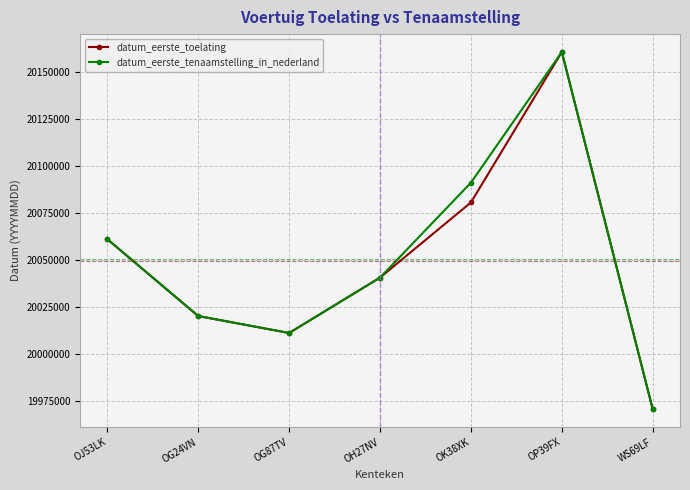

Where is datum_eerste_tenaamstelling_in_nederland nearest to the value 20065558?

OJ53LK